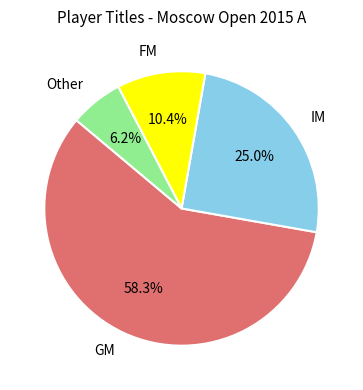

Do GM and IM together represent more than half of the pie?

Yes